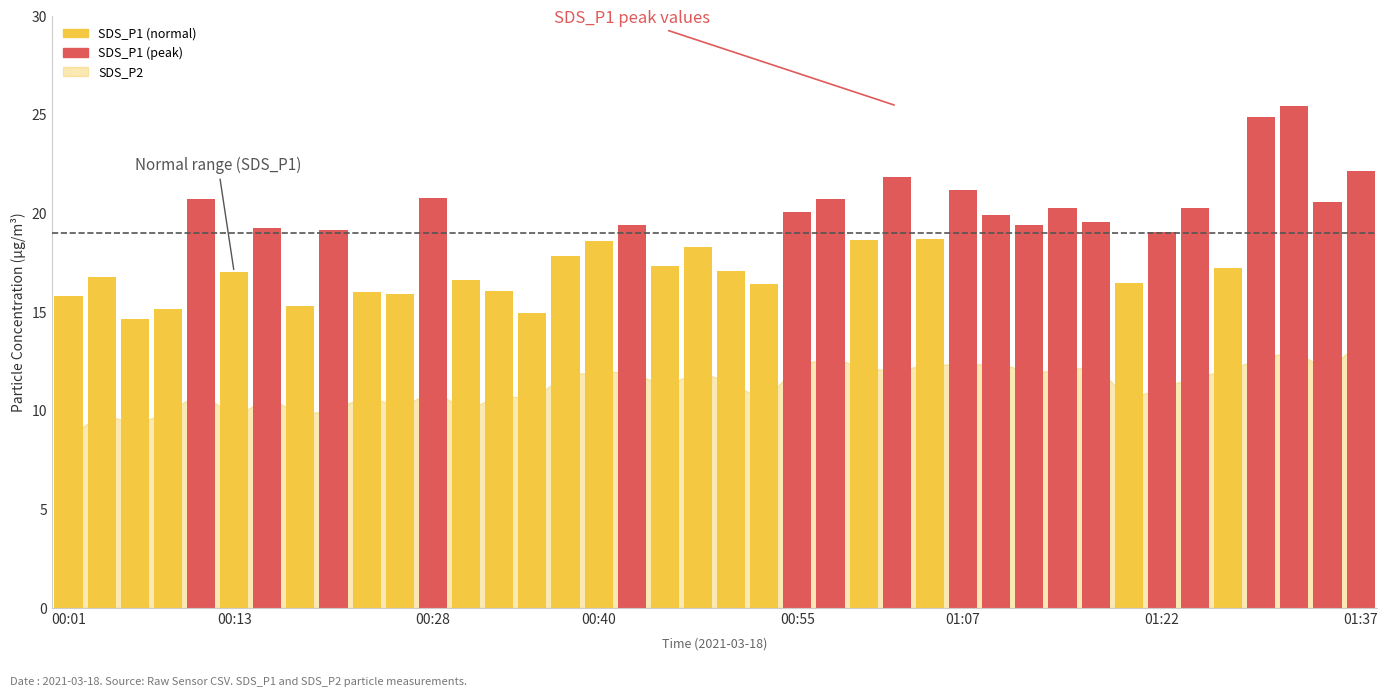

What is the sum of all values?

745.8